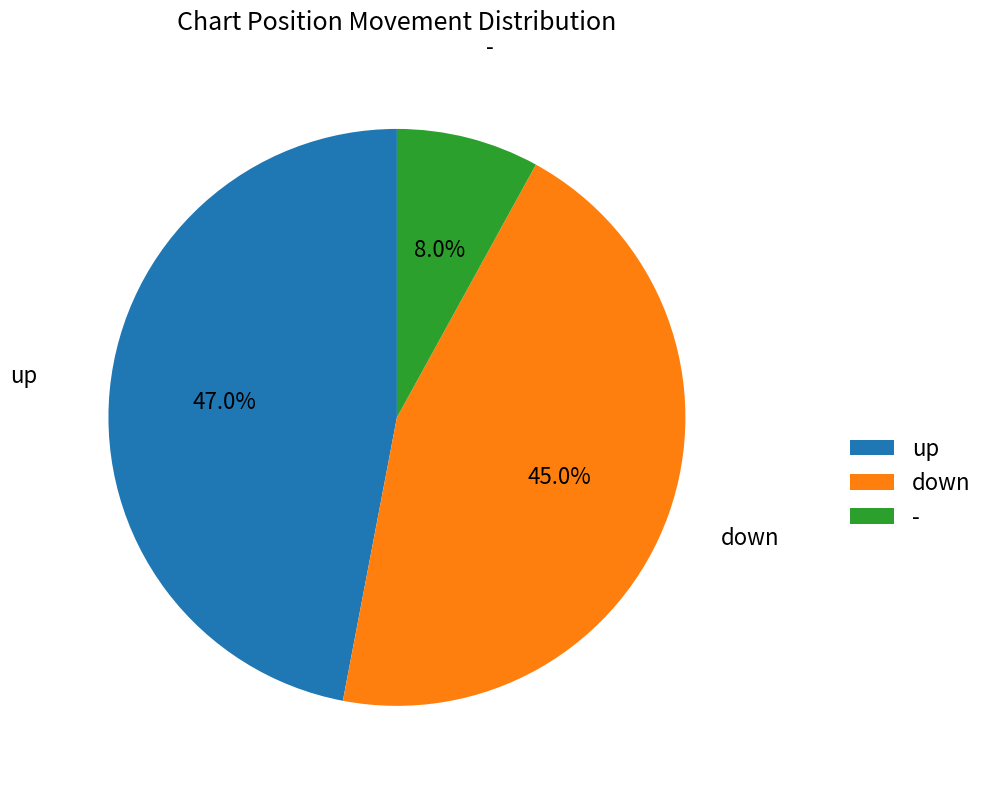

Which category has the biggest portion of the pie?

up